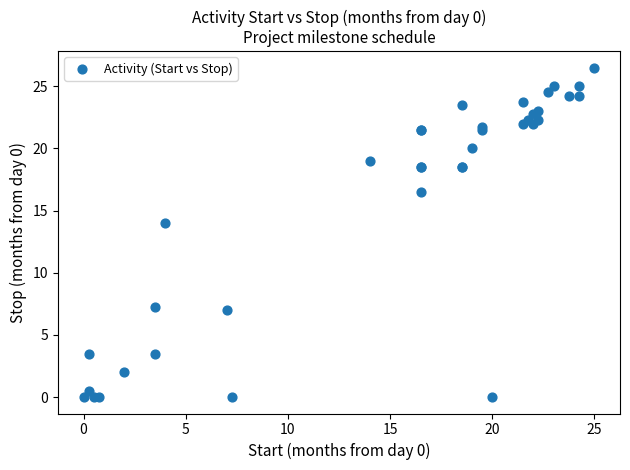

What Y value in the scatter plot is closest to 13?

14.0